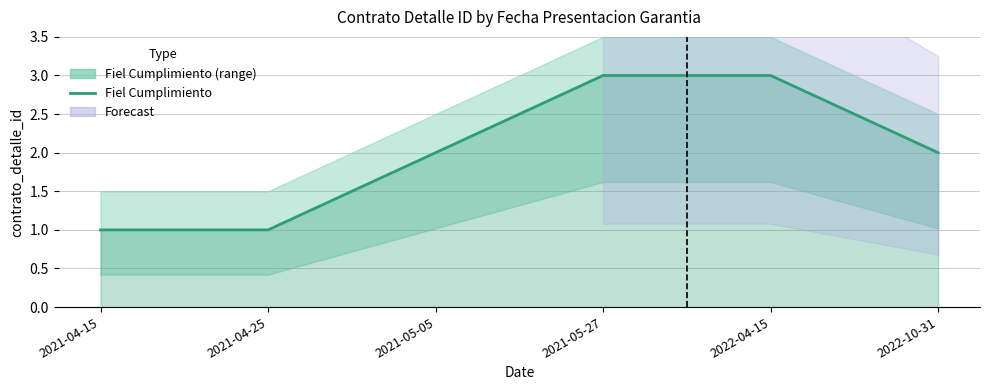

True or false: there are more than 0 points higher than both neighbors.

False